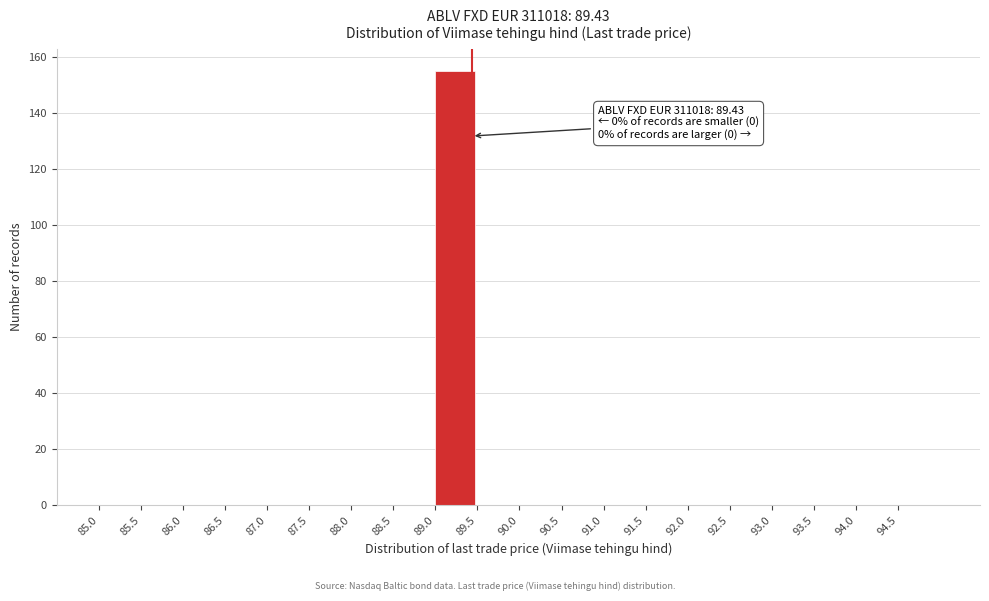

Over which range of the x-axis is the bar tallest?

89.0 to 89.5